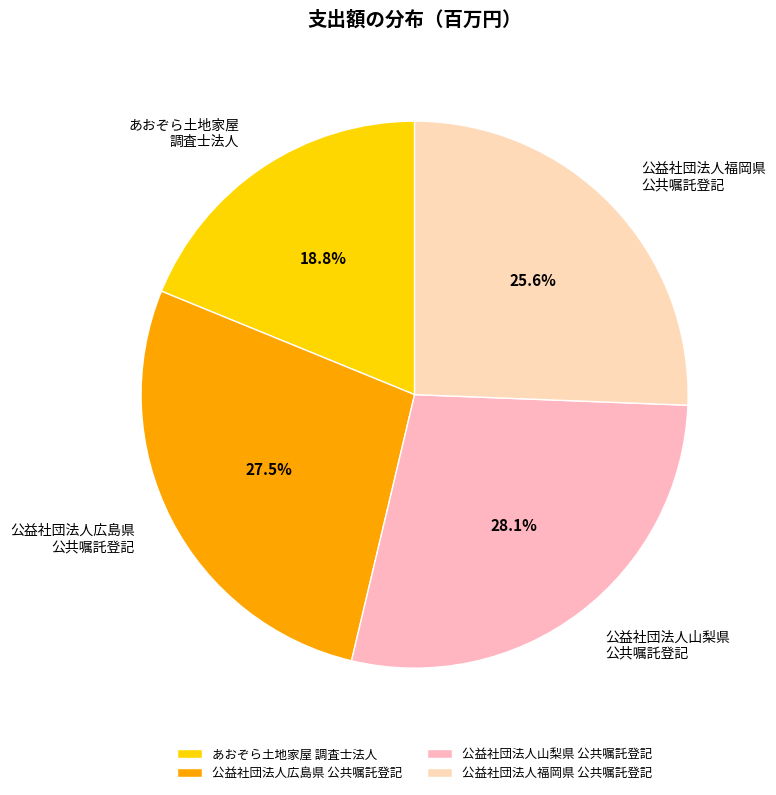

Is 公益社団法人山梨県 公共嘱託登記 the majority of the pie?

No